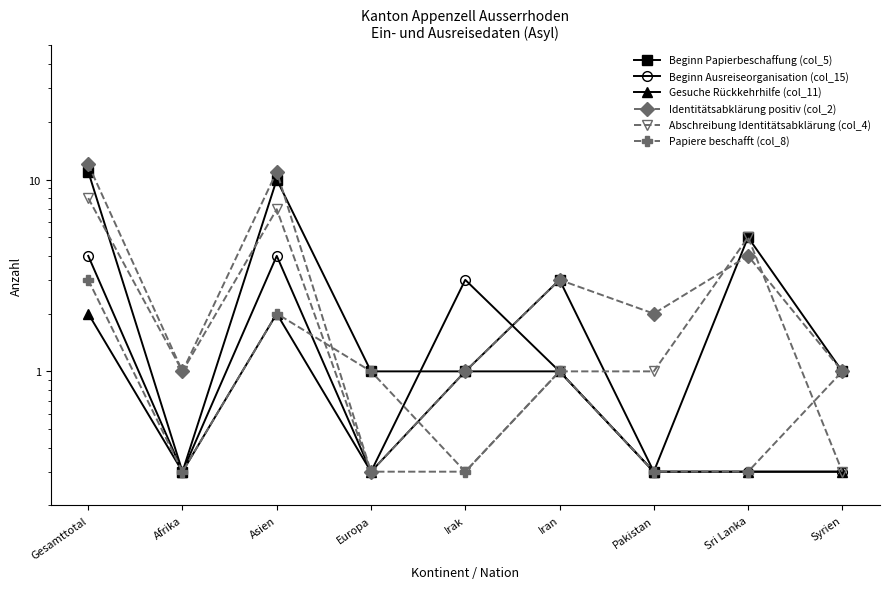

Does the chart have visible grid lines?

No